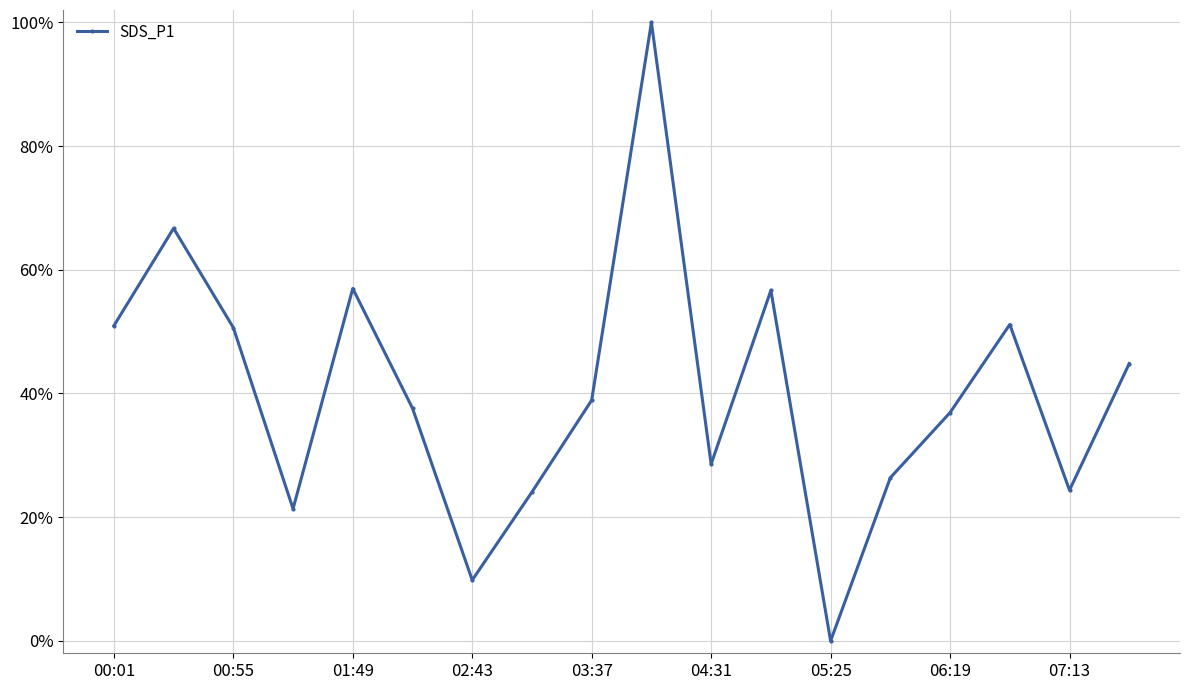

Does the chart have visible grid lines?

Yes